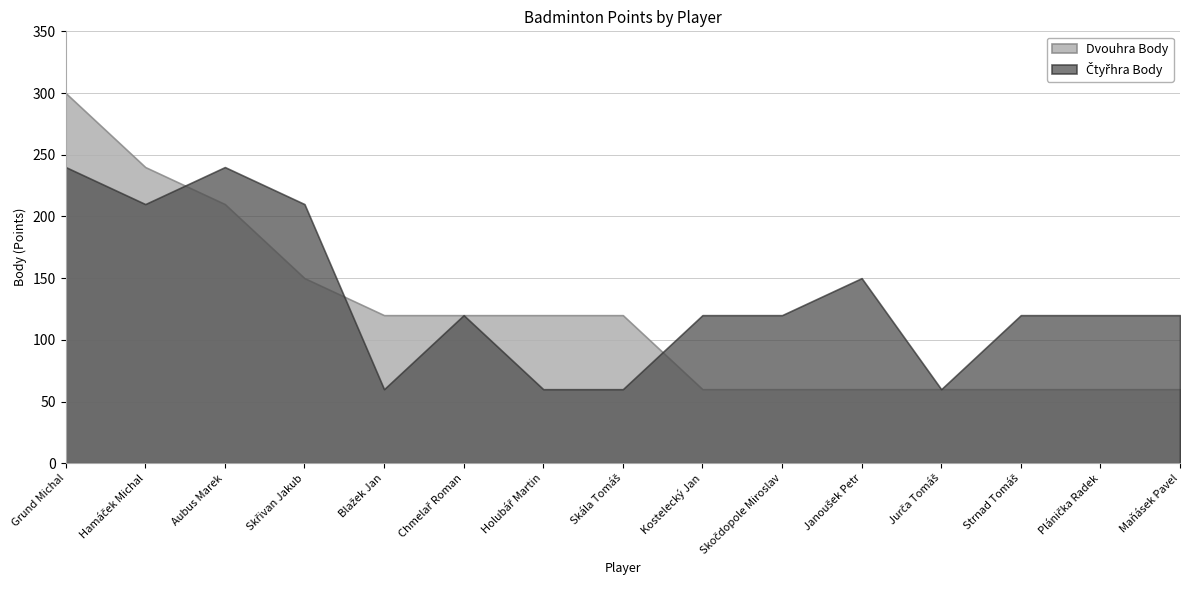

True or false: Čtyřhra Body and Dvouhra Body cross at least once.

True